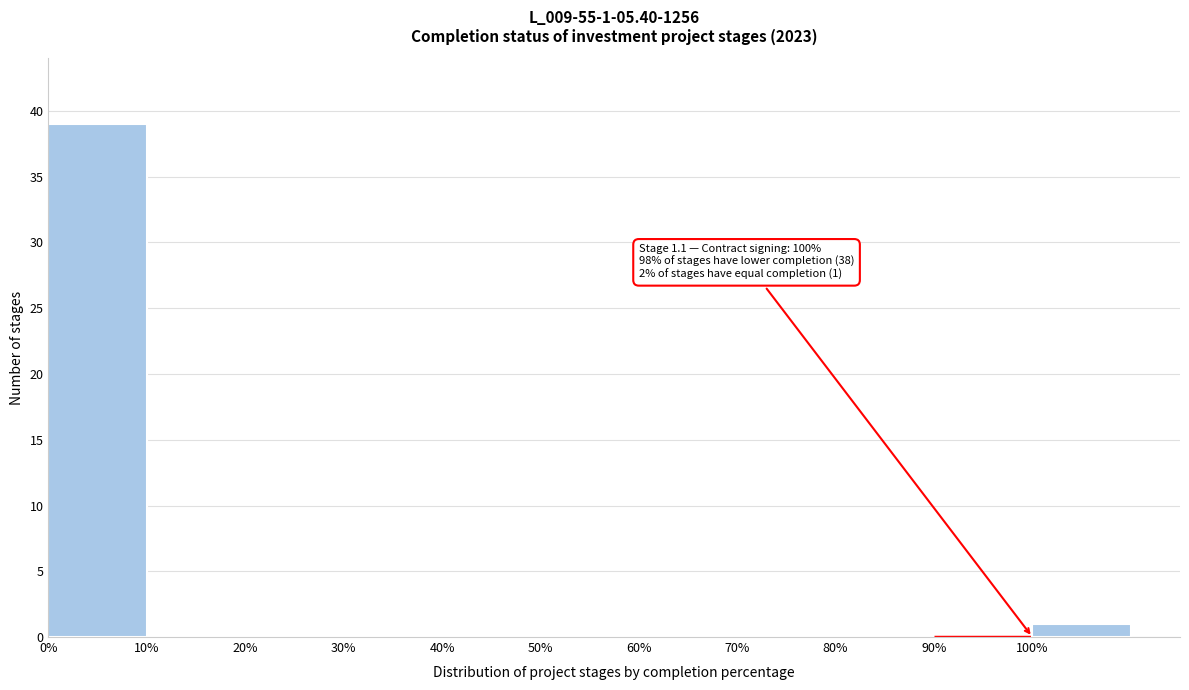

Over which range of the x-axis is the bar tallest?

0 to 10